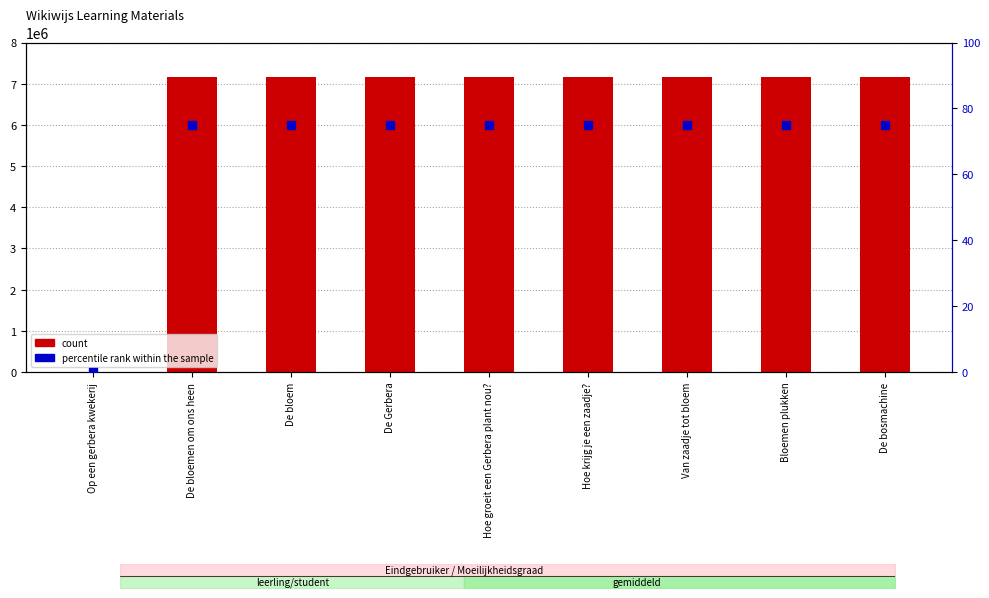

Which series has the largest total across all categories?

count